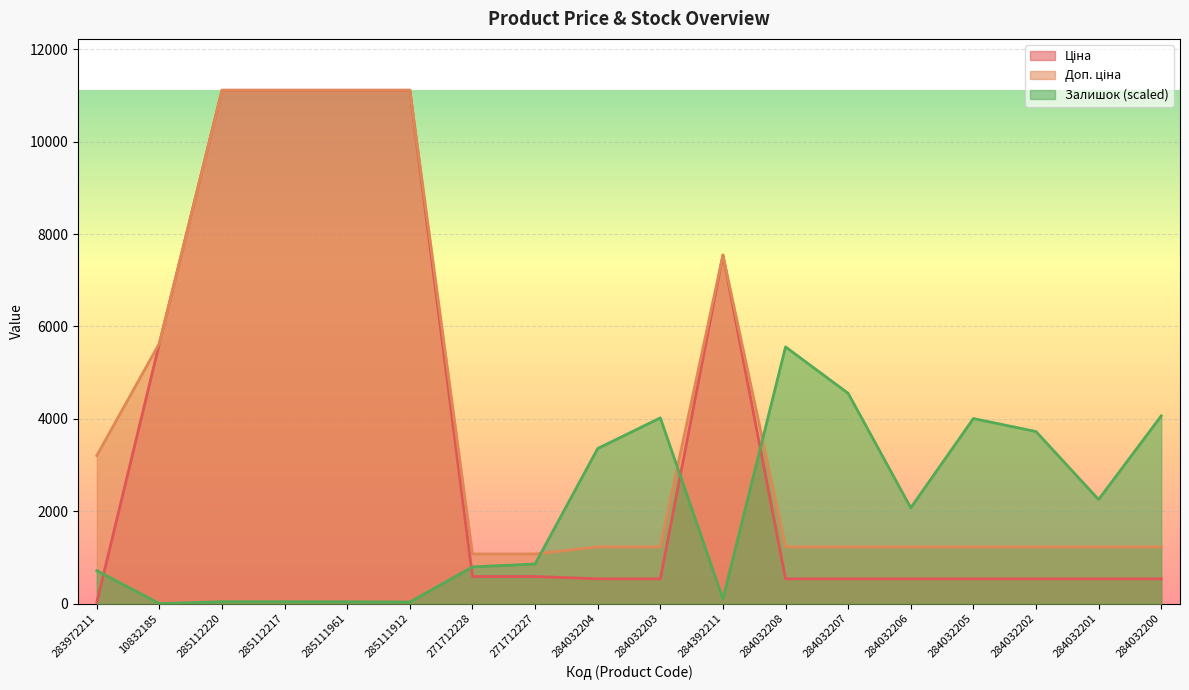

True or false: Доп. ціна and Ціна intersect in this chart.

False